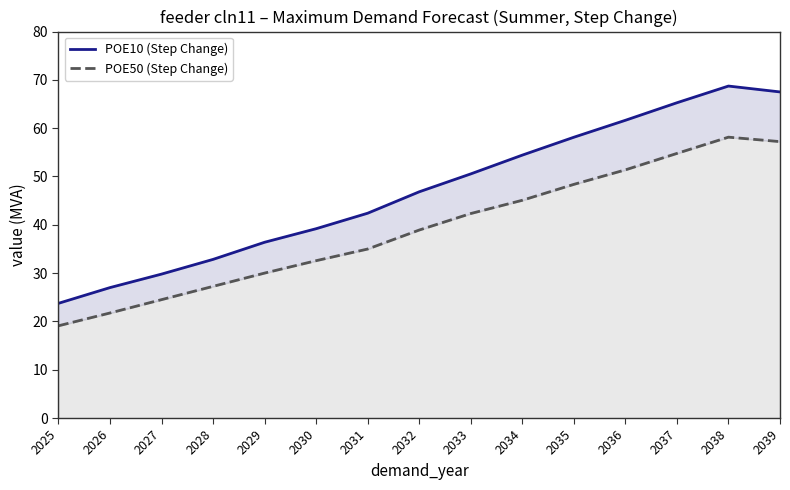

Which series has the largest range (max minus min)?

POE10 (Step Change)